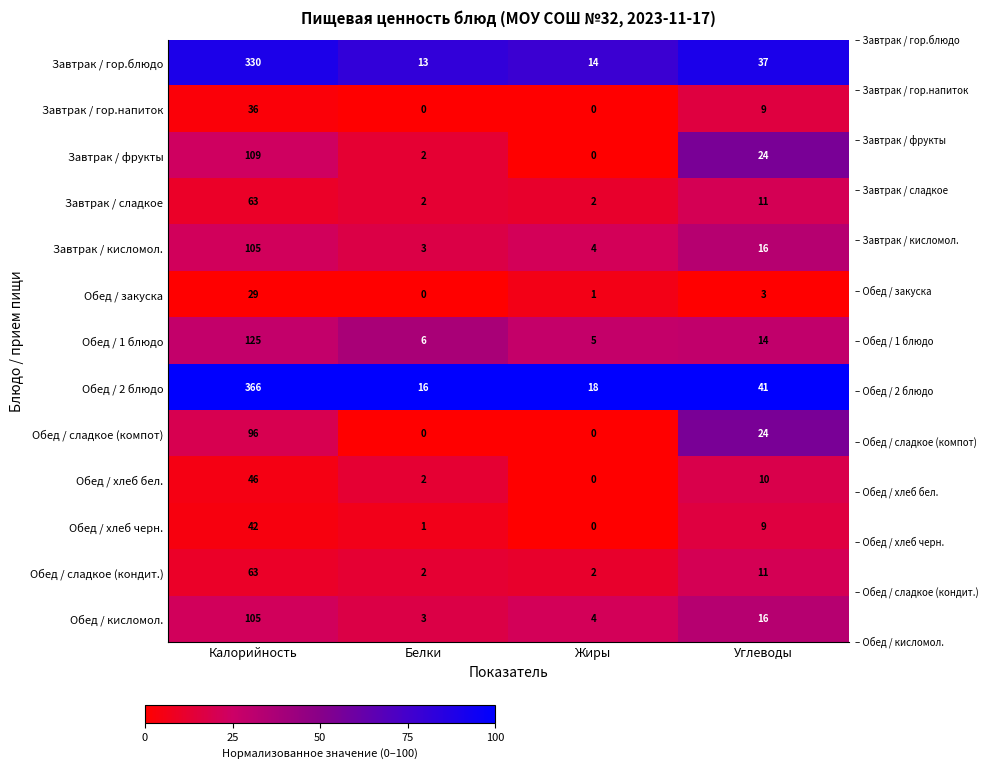

What is the difference between the highest and lowest values at Жиры?

18